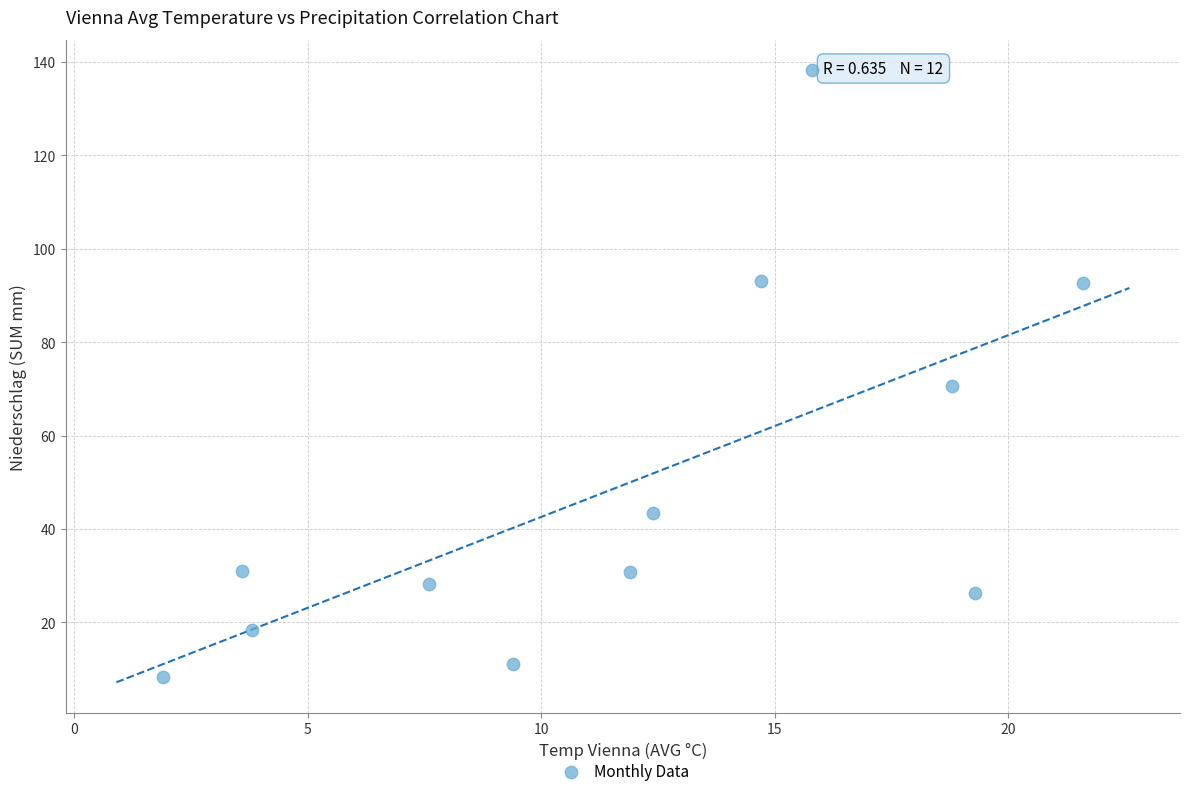

What is the average X value?

11.7